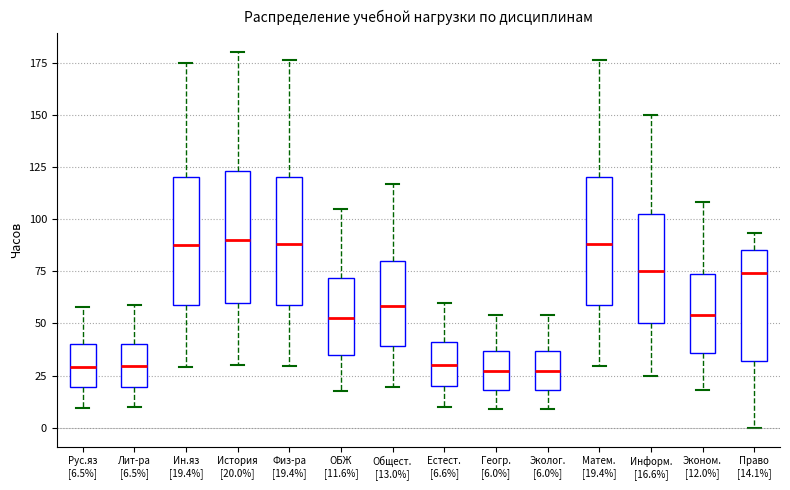

Where does the upper whisker of the box for Эконом. [12.0%] end on the y-axis? The values are not printed on the chart, so give them approximately, as read against the axis.

110